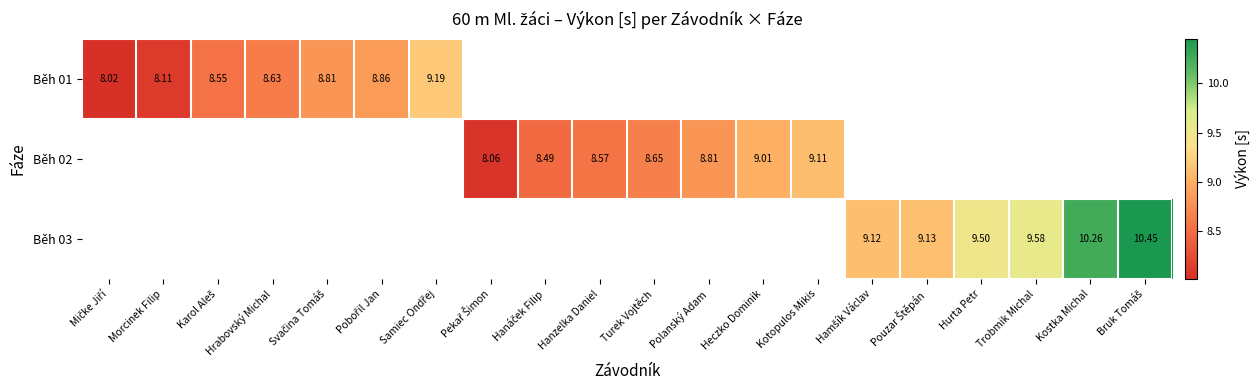

How many distinct data groups are displayed?

3